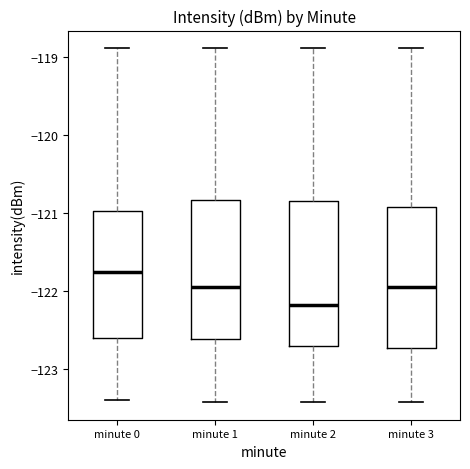

Reading left to right, read every box against the y-axis: the position of its median line, the range the box covers, and the ends of its whiskers. The values are not printed on the chart, so give them approximately, as read against the axis.

minute 0: median -121.8, box -122.6 to -121.0, whiskers -123.4 to -118.9
minute 1: median -121.9, box -122.6 to -120.8, whiskers -123.4 to -118.9
minute 2: median -122.2, box -122.7 to -120.8, whiskers -123.4 to -118.9
minute 3: median -121.9, box -122.7 to -120.9, whiskers -123.4 to -118.9